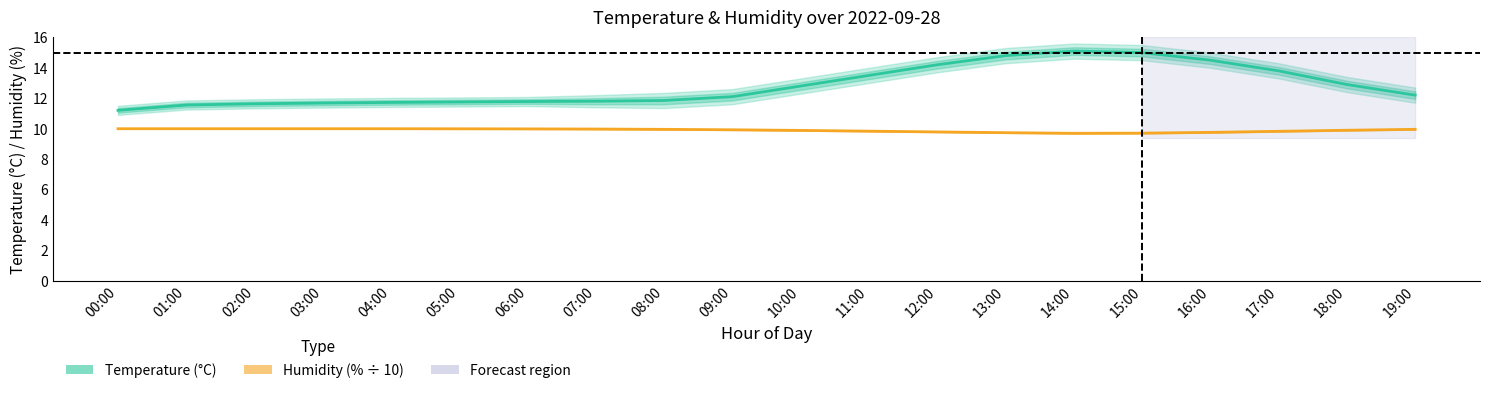

List the series in order of their overall mean, highest first.

Temperature (°C), Humidity (% ÷ 10)